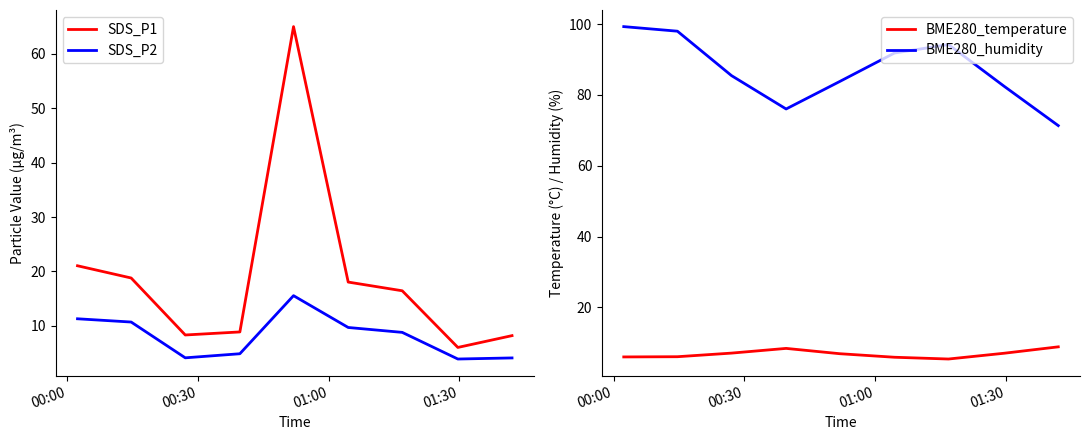

What is the minimum value for BME280_temperature?

5.4